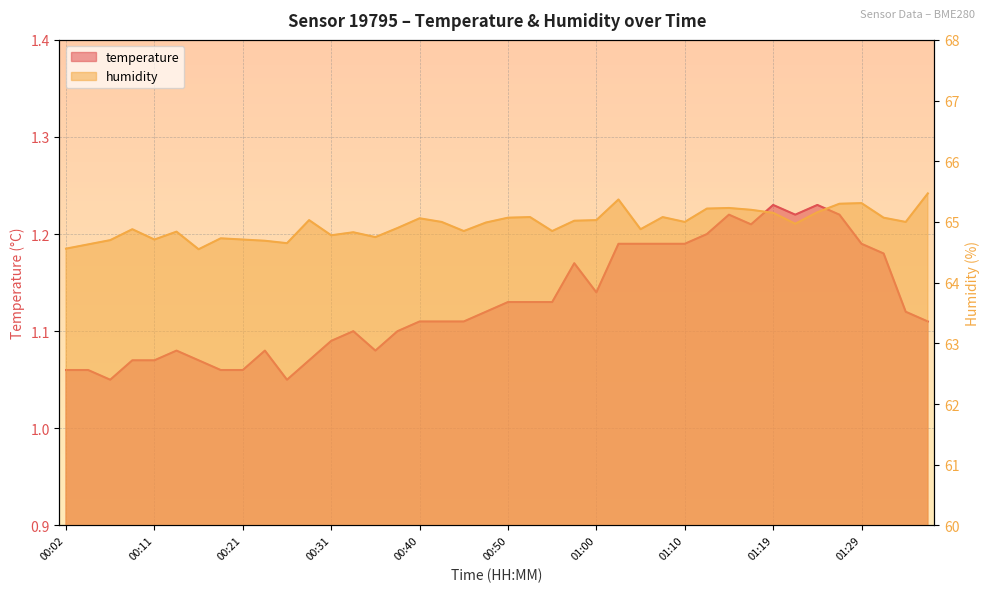

Where does the humidity series first go above 65?

00:28